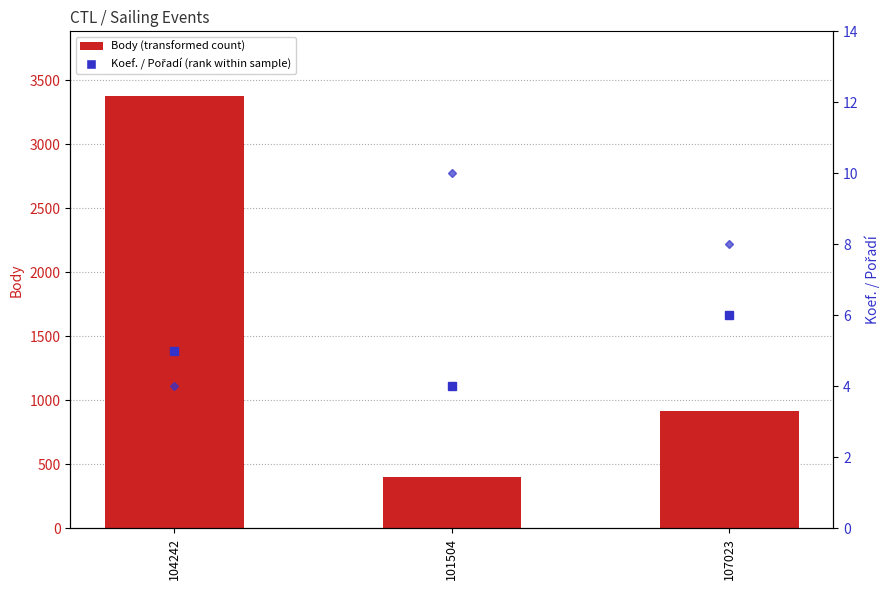

Which label corresponds to the largest value in the chart?

104242